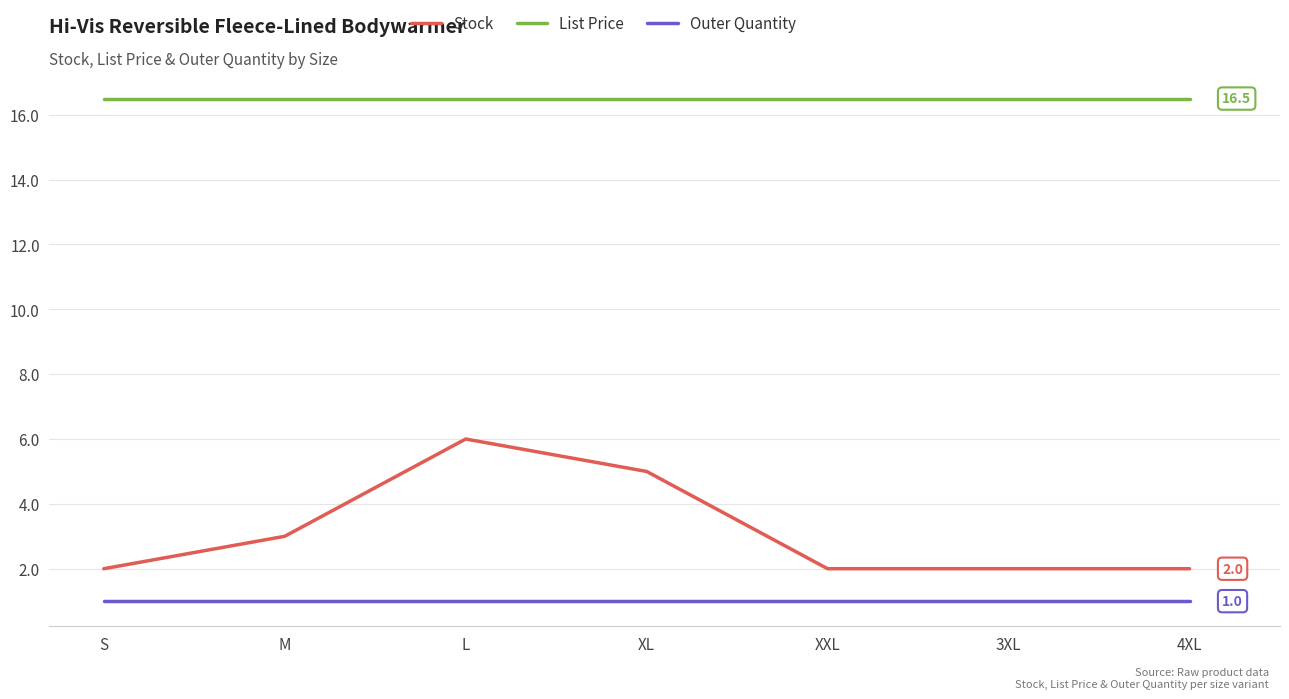

In Stock, how many points are higher than both neighbors (excluding endpoints)?

1